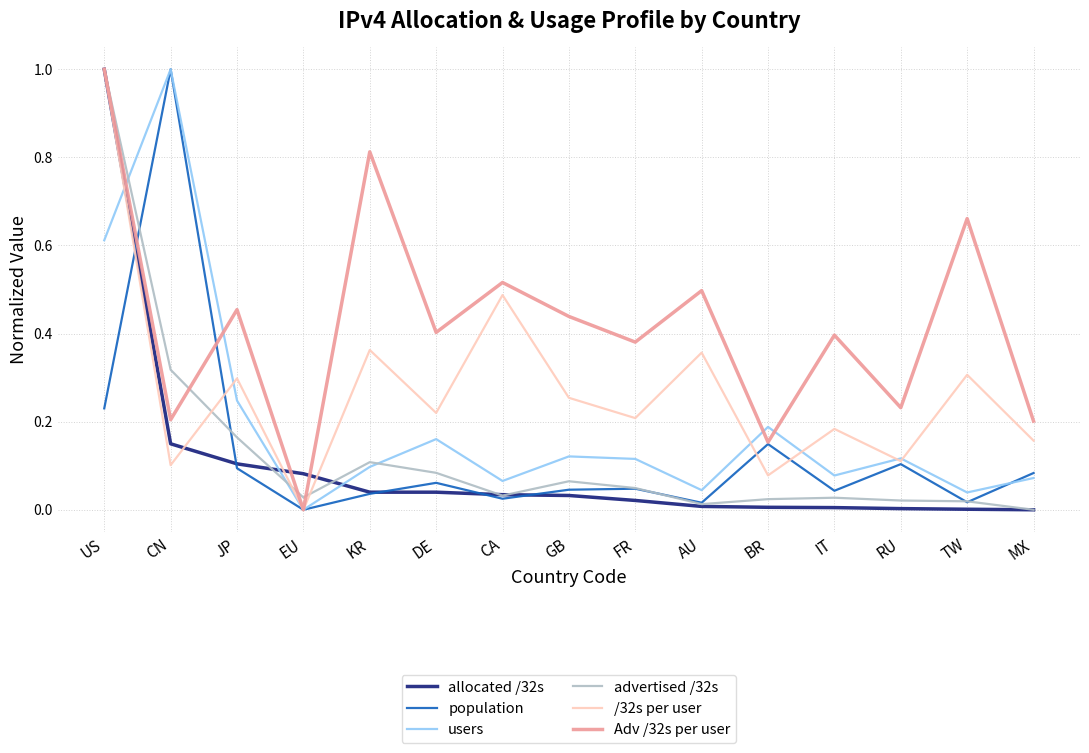

At which label does allocated /32s reach its peak?

US